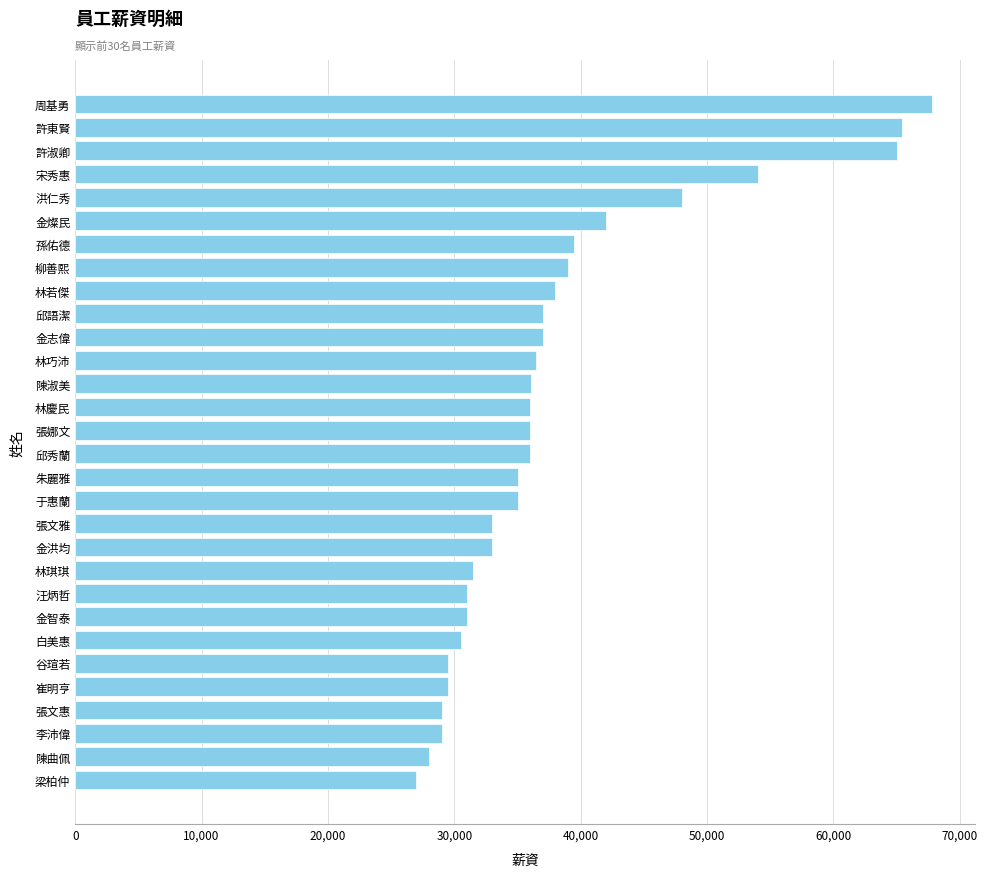

What is the difference between the maximum and minimum values?

40800